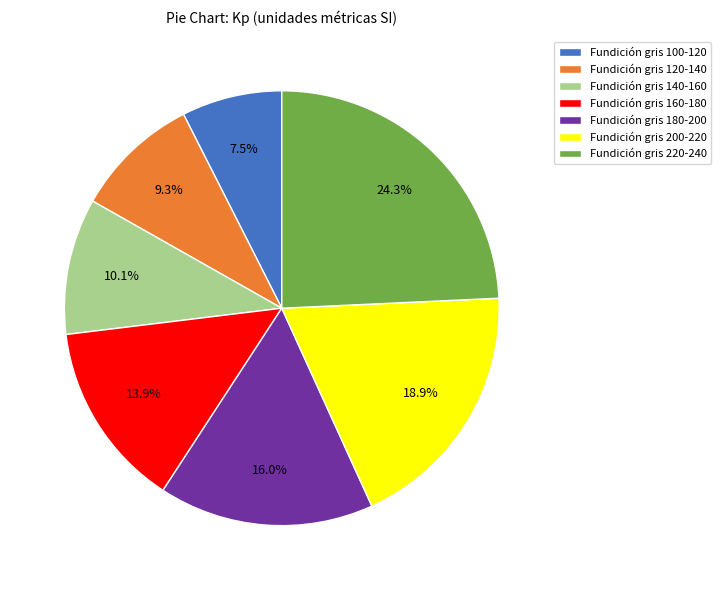

What percentage is NOT represented by Fundición gris 140-160?

89.9%